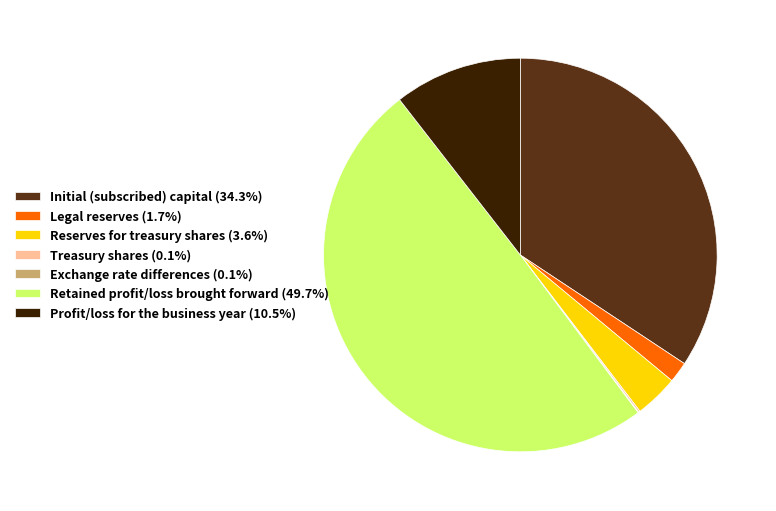

Which category has the biggest portion of the pie?

Retained profit/loss brought forward